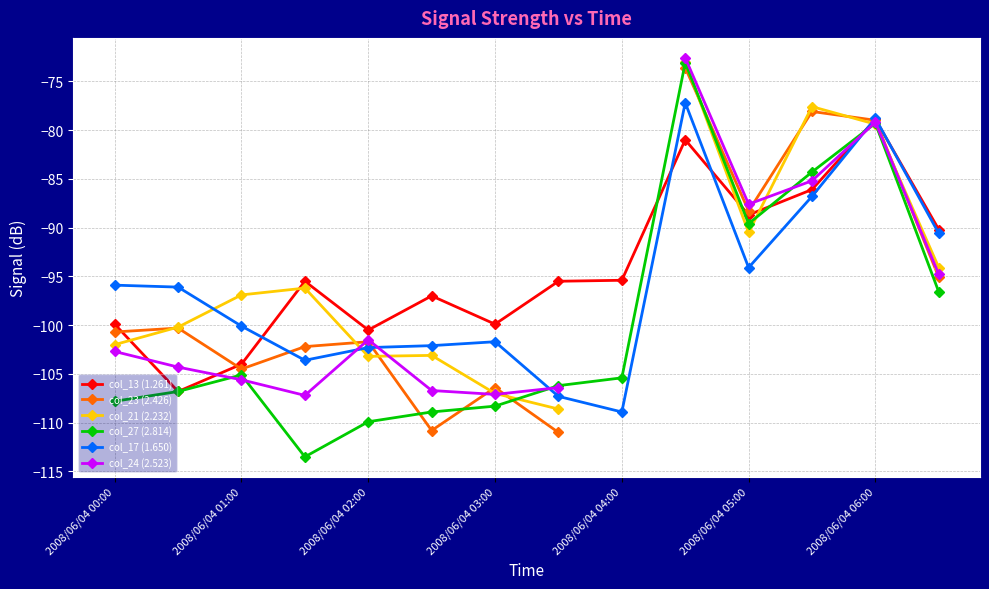

What is the value of the col_27 (2.814) point at the 1st from the left?

-107.8